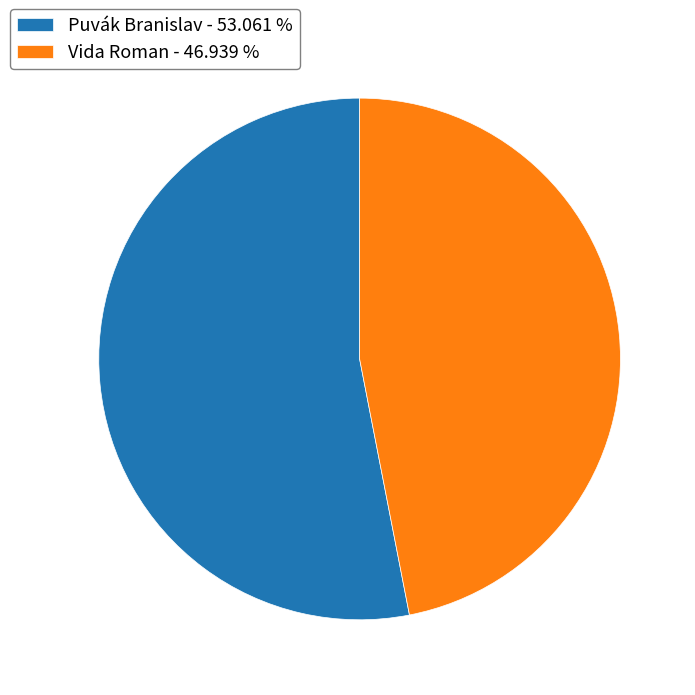

Does any single category account for the majority?

Yes